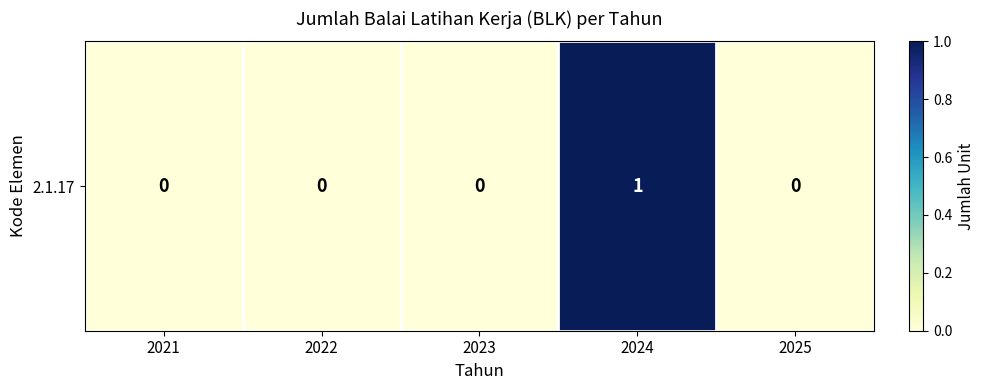

Count the number of categories in the chart.

5